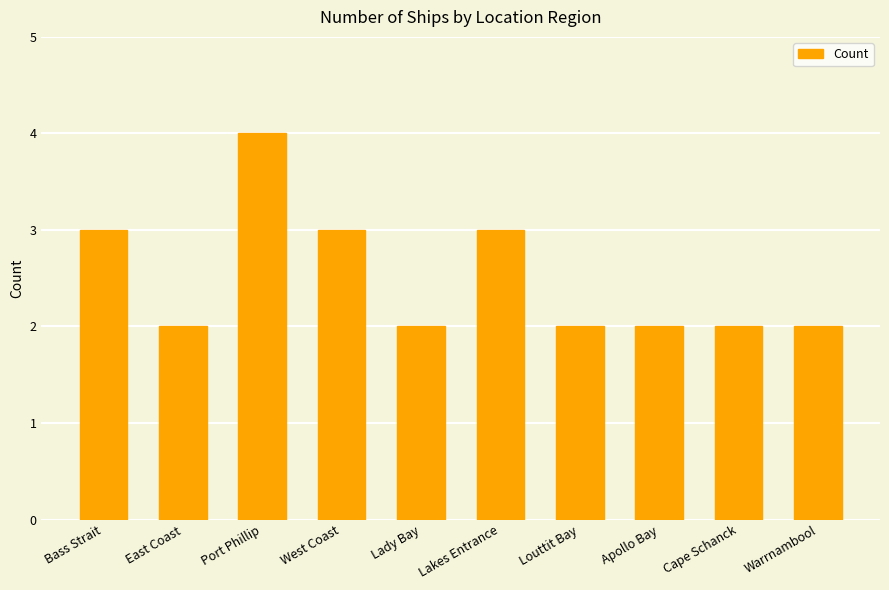

The chart shows a value of 3 at West Coast. True or false?

True